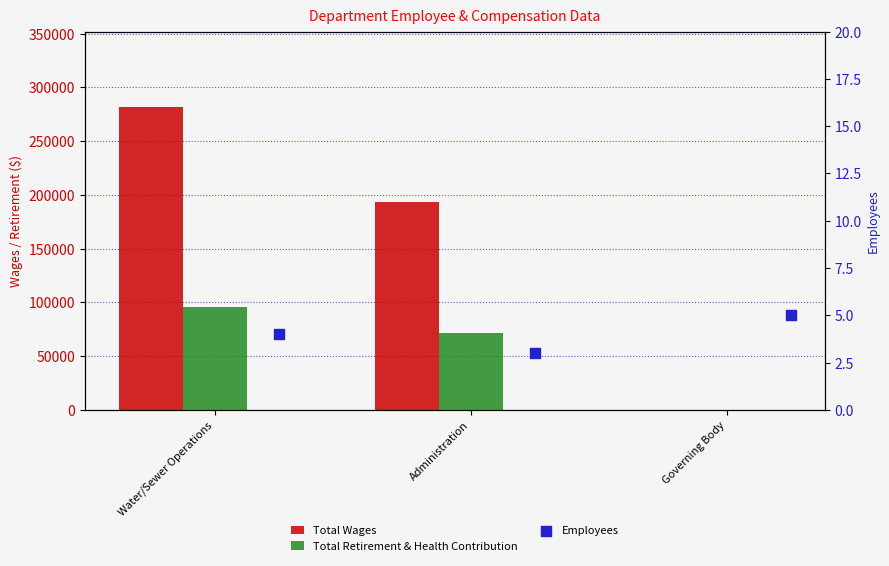

What is the total value across all series at Water/Sewer Operations?

376765